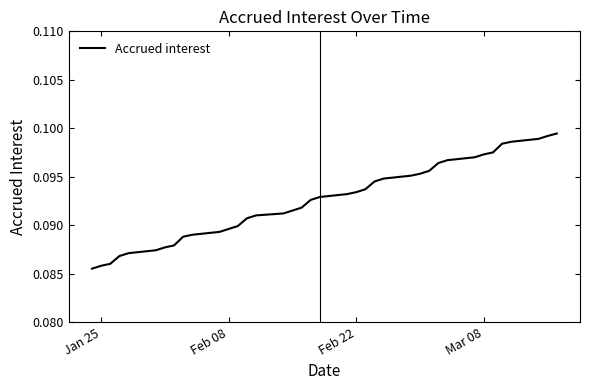

How many lines are shown in the chart?

1